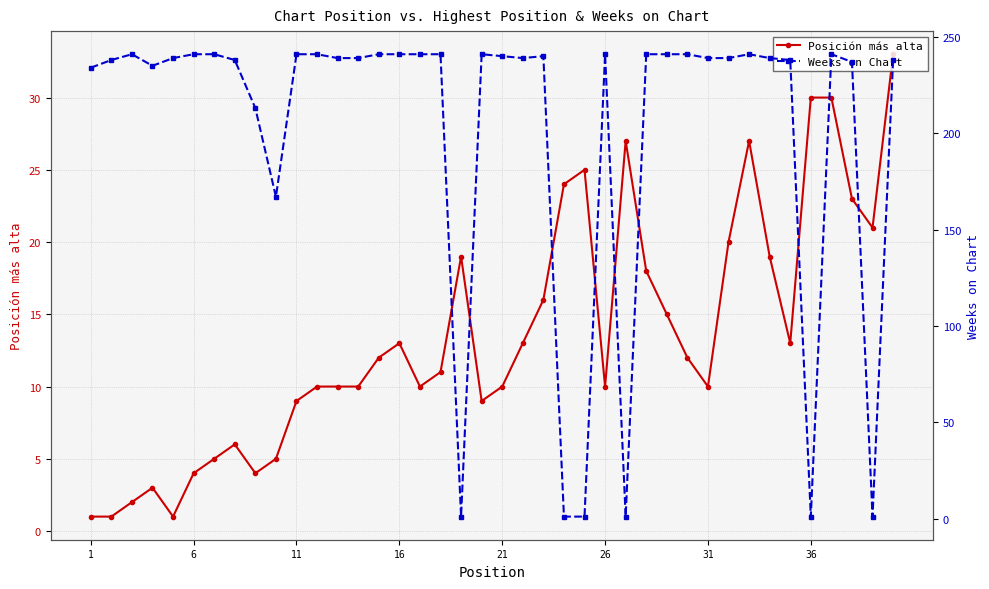

Rank the series by their maximum value, from lowest to highest.

Posición más alta, Weeks on Chart